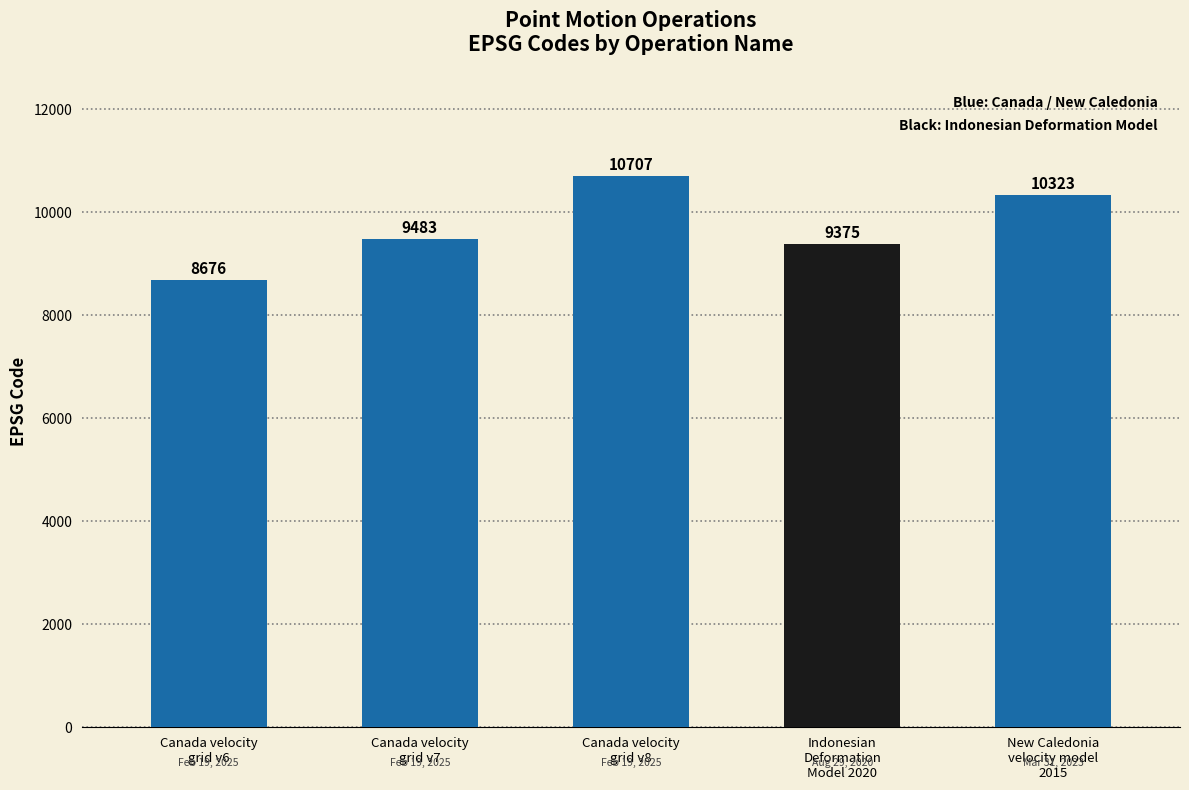

What is the difference between the values at Canada velocity
grid v8 and Canada velocity
grid v7?

1224